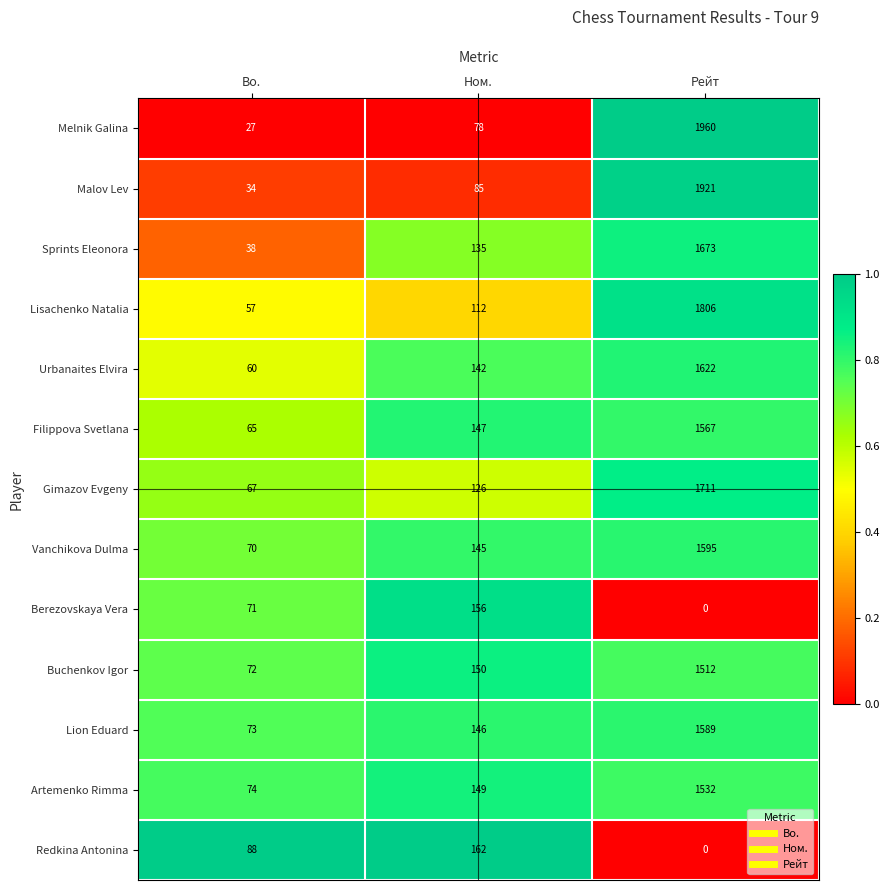

What is the sum of all Malov Lev values?

2040